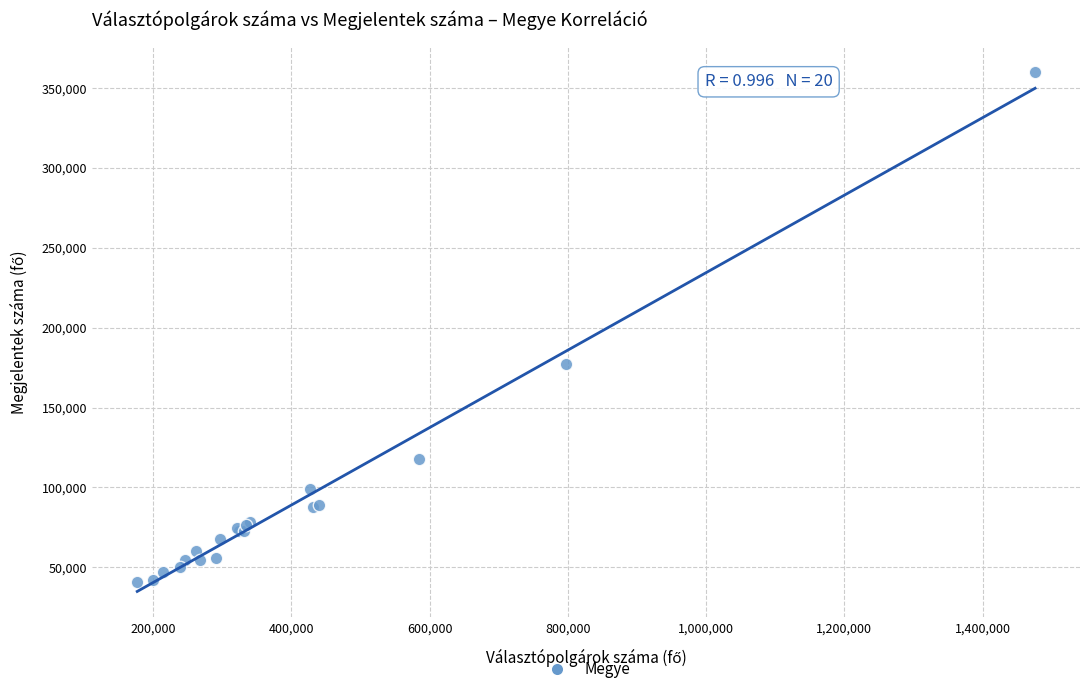

What Y value in the scatter plot is closest to 200429?

177079